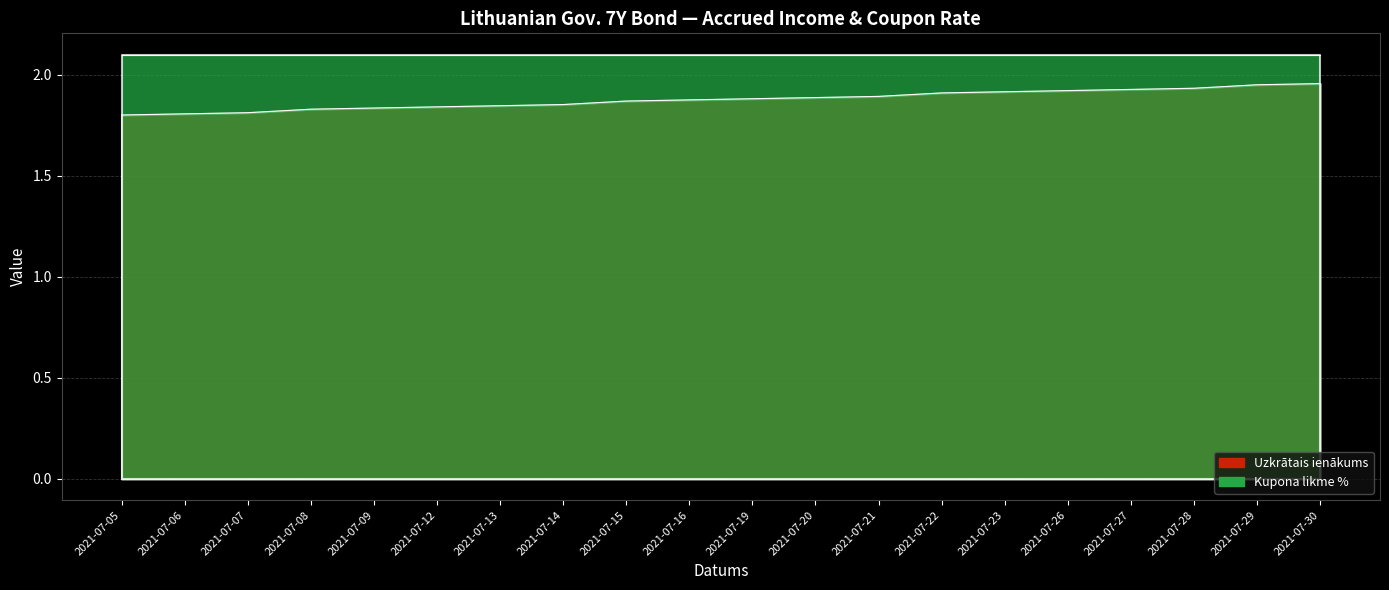

True or false: the data shows 1.9 at 2021-07-14.

True